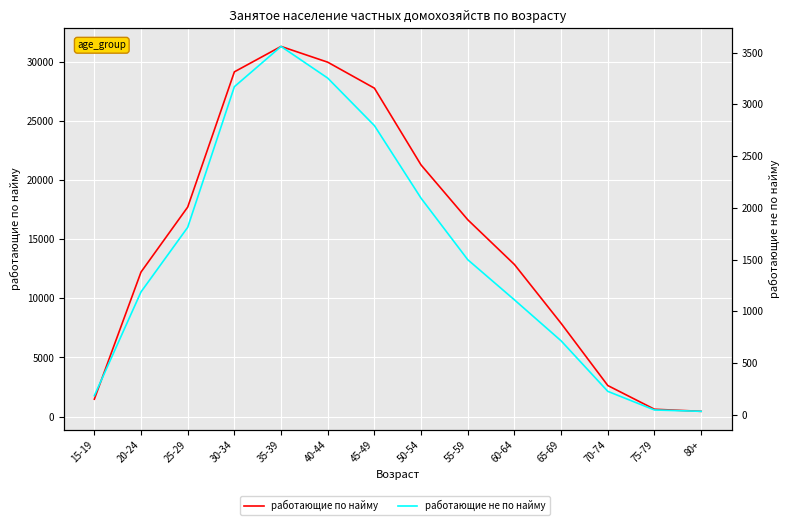

How many data points in работающие по найму are above 16637?

6